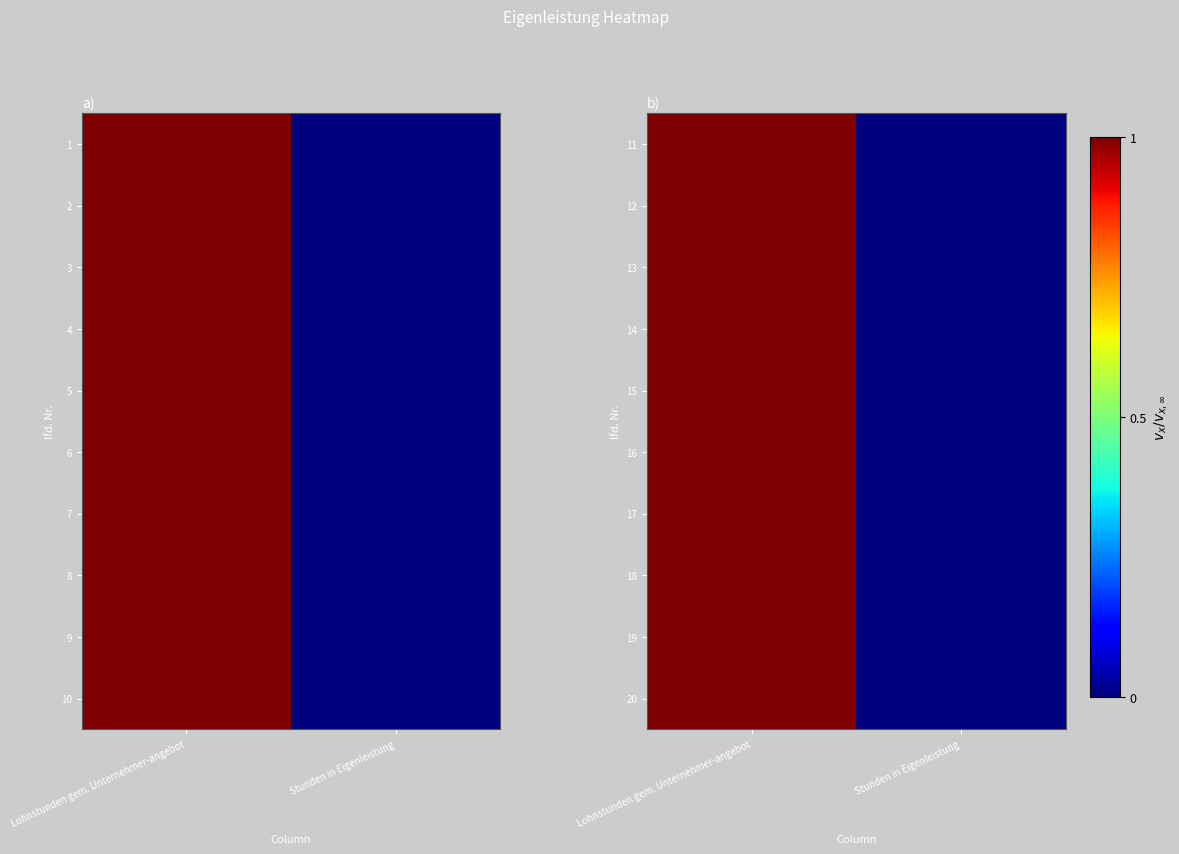

Which category has the highest value in the 20 series?

Lohnstunden gem. Unternehmer-angebot